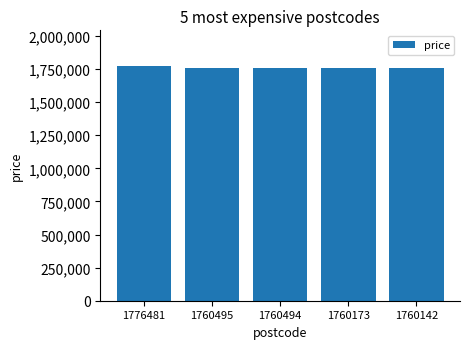

What is the sum of all values?

8817785